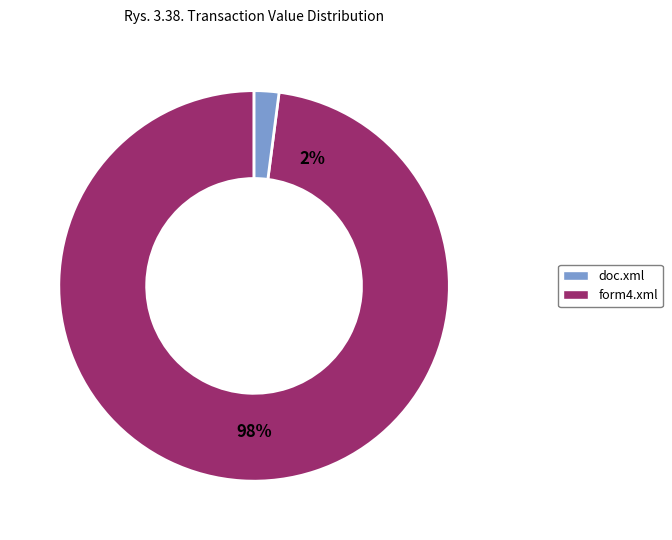

True or false: form4.xml accounts for 98% of the total.

True